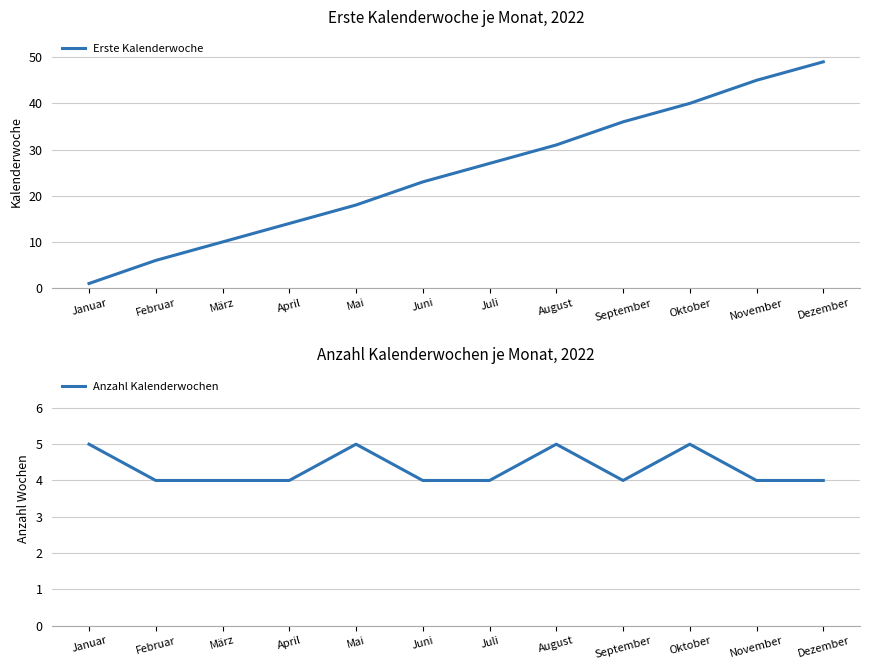

True or false: Erste Kalenderwoche has a value of 6 at Juli.

False